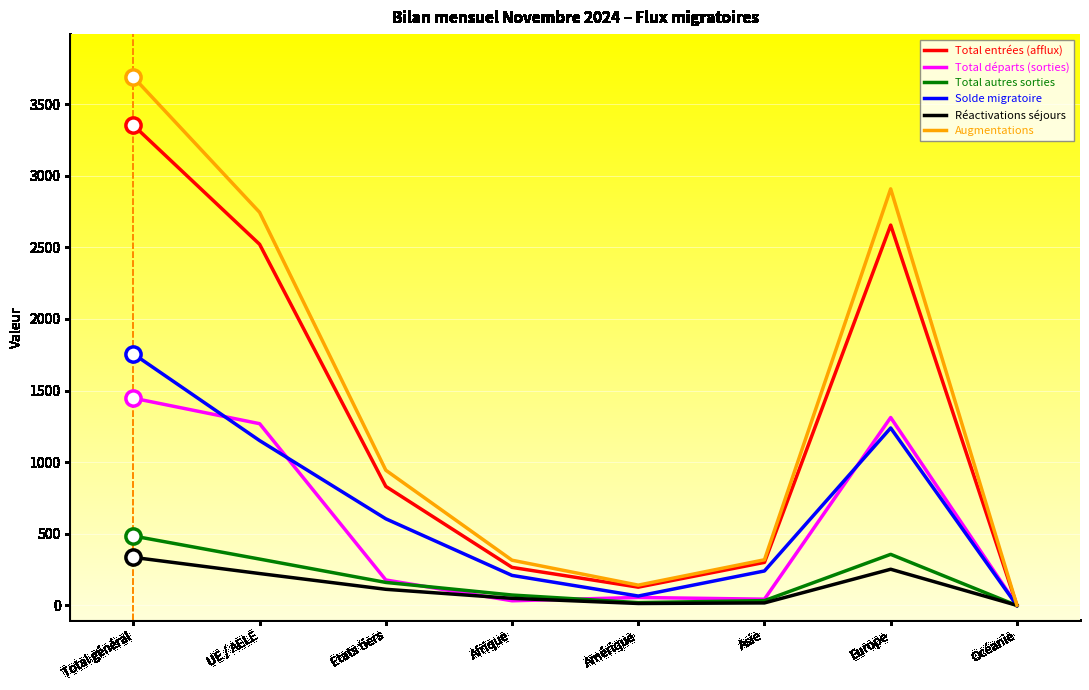

Which series has the largest range (max minus min)?

Augmentations